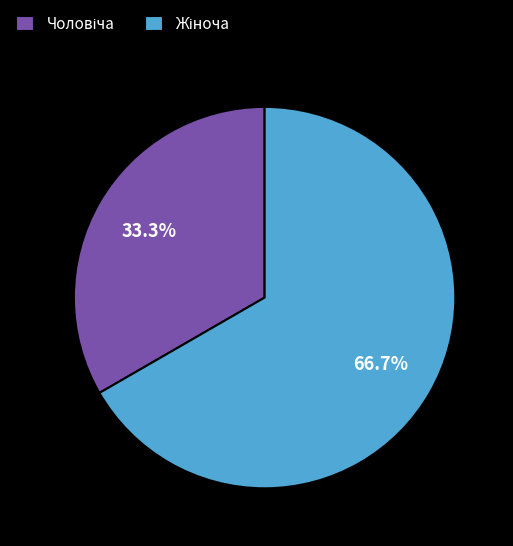

Count the number of slices in the pie.

2